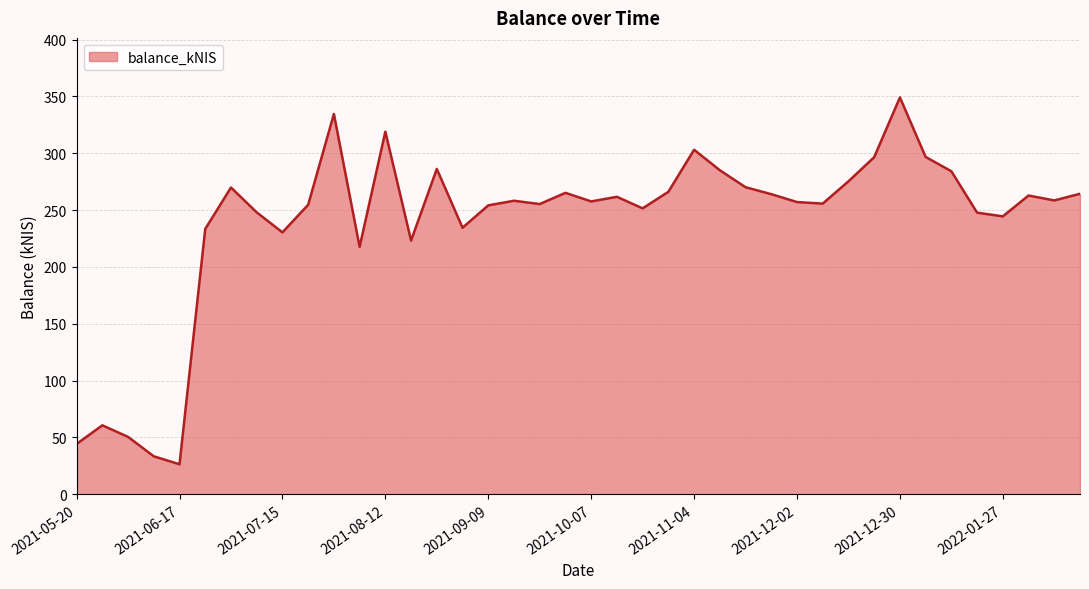

What is the difference between the maximum and minimum values?

322.8